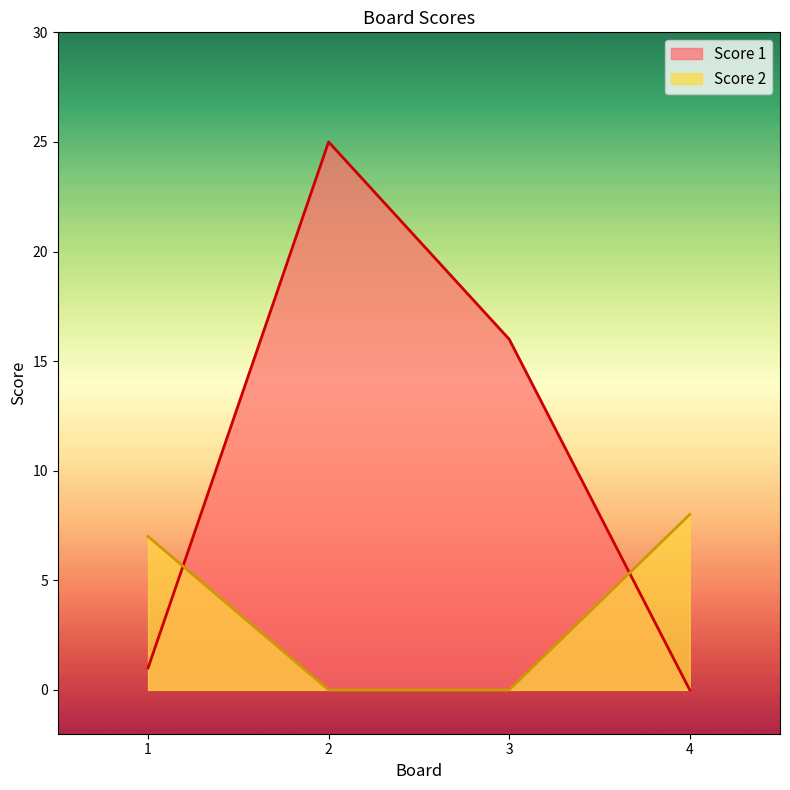

How many intersections are there between Score 2 and Score 1?

2